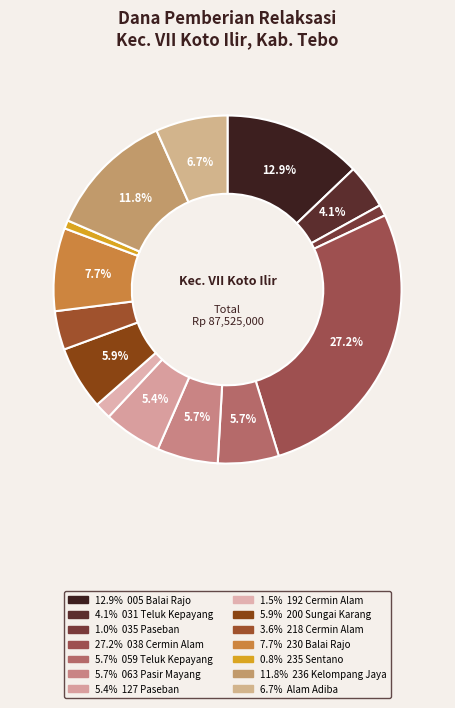

To the nearest percent, what is the difference between the largest and smallest slice percentages?

26%